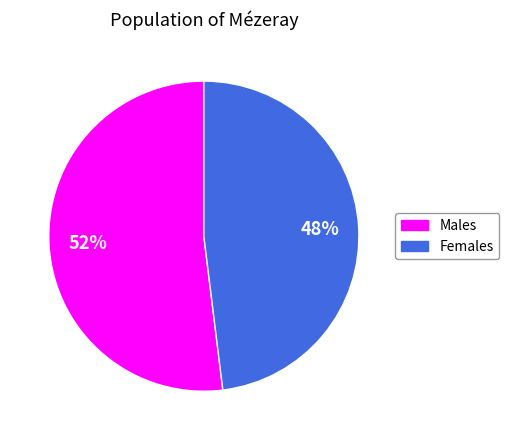

To the nearest percent, what is the average slice percentage?

50%